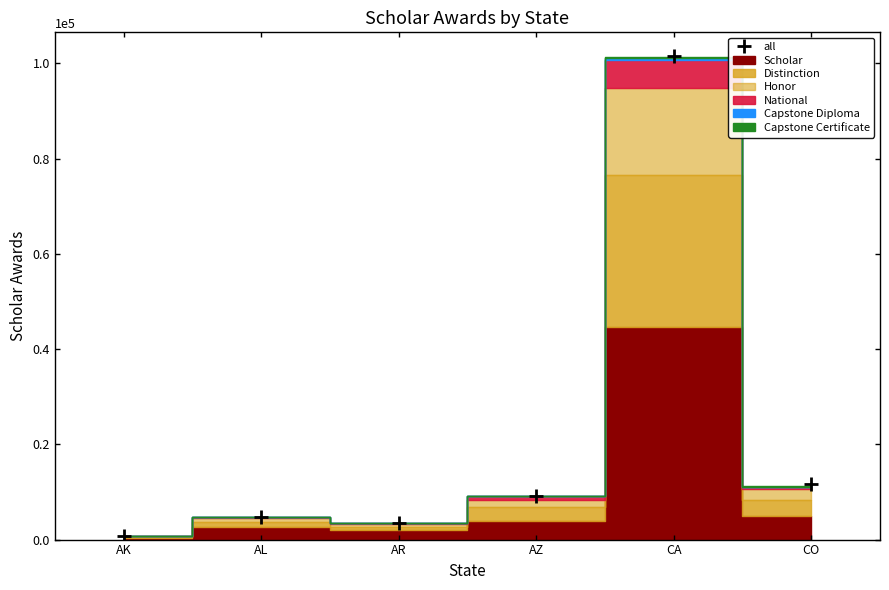

What is the sum of all values?

131086